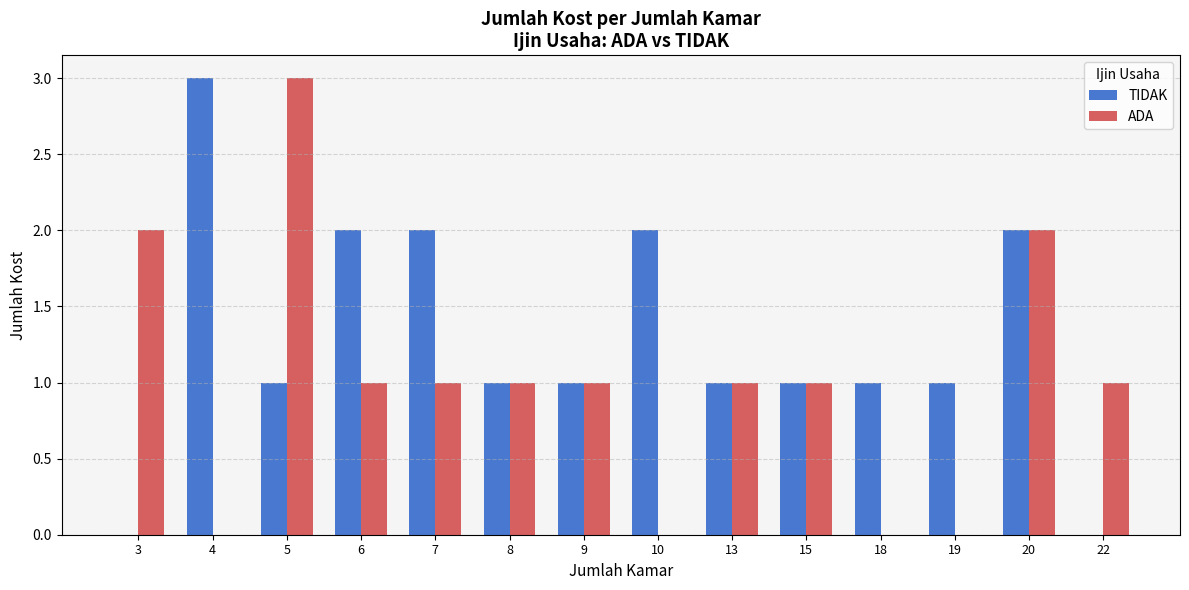

Are the bars horizontal?

No